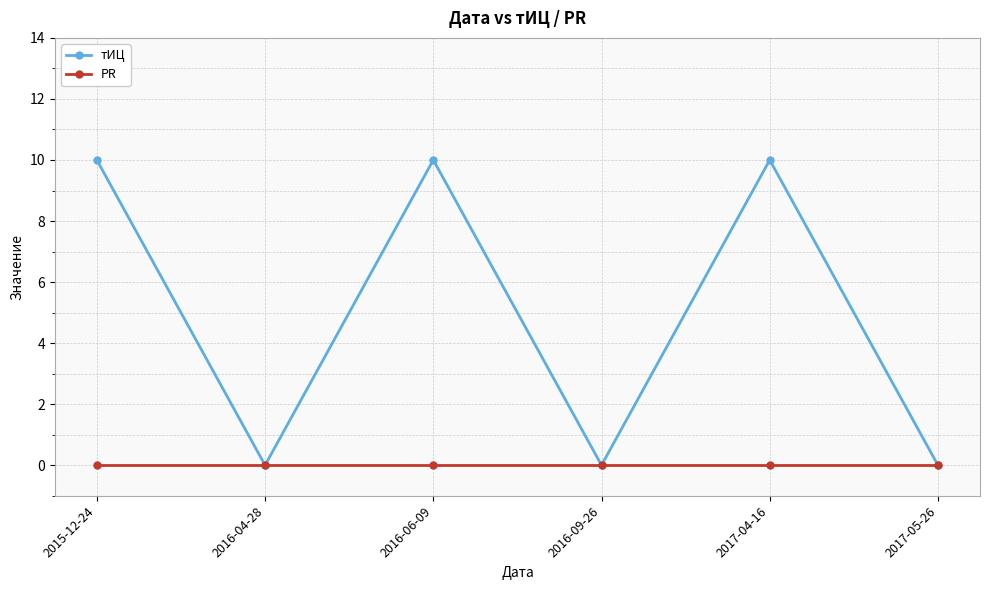

Rank the series by their maximum value, from highest to lowest.

тИЦ, PR